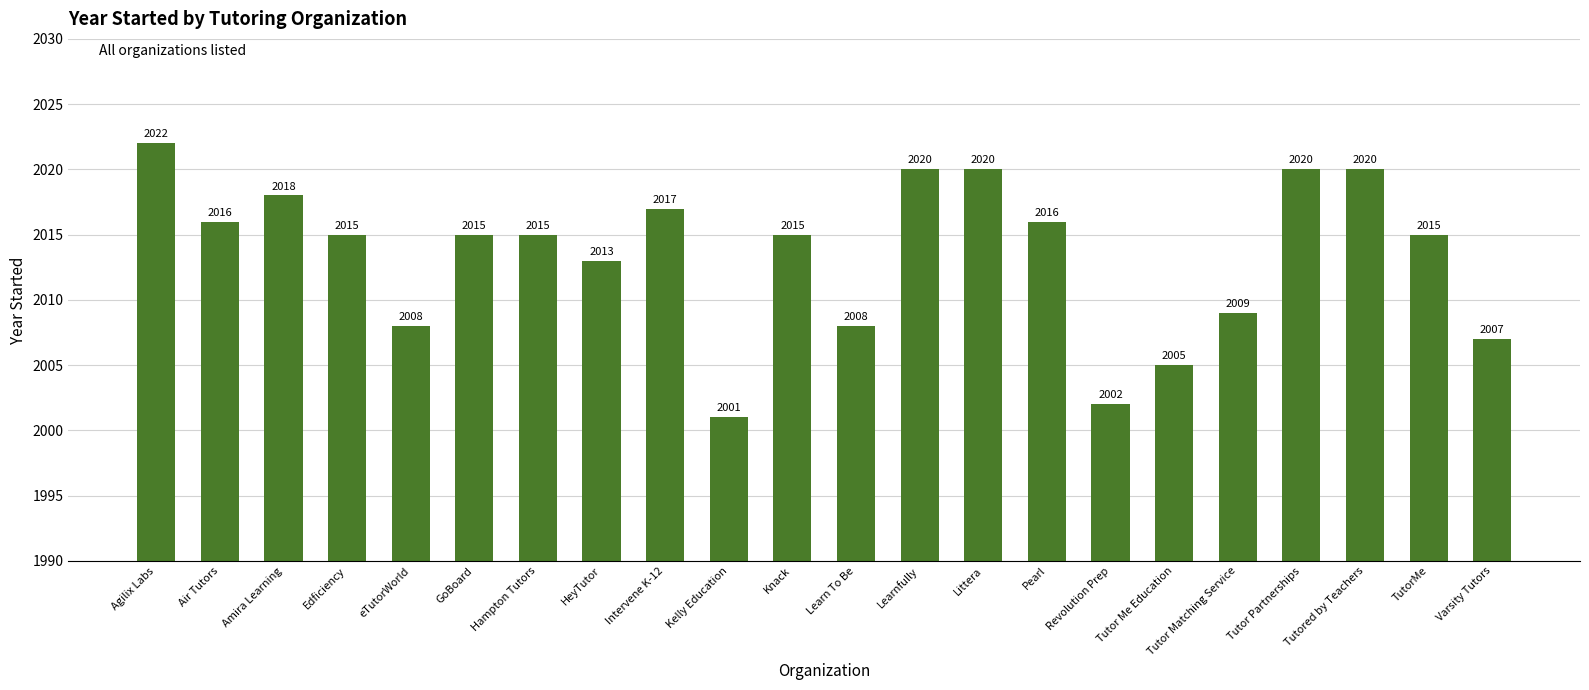

What is the difference between the second highest and second lowest values?

18